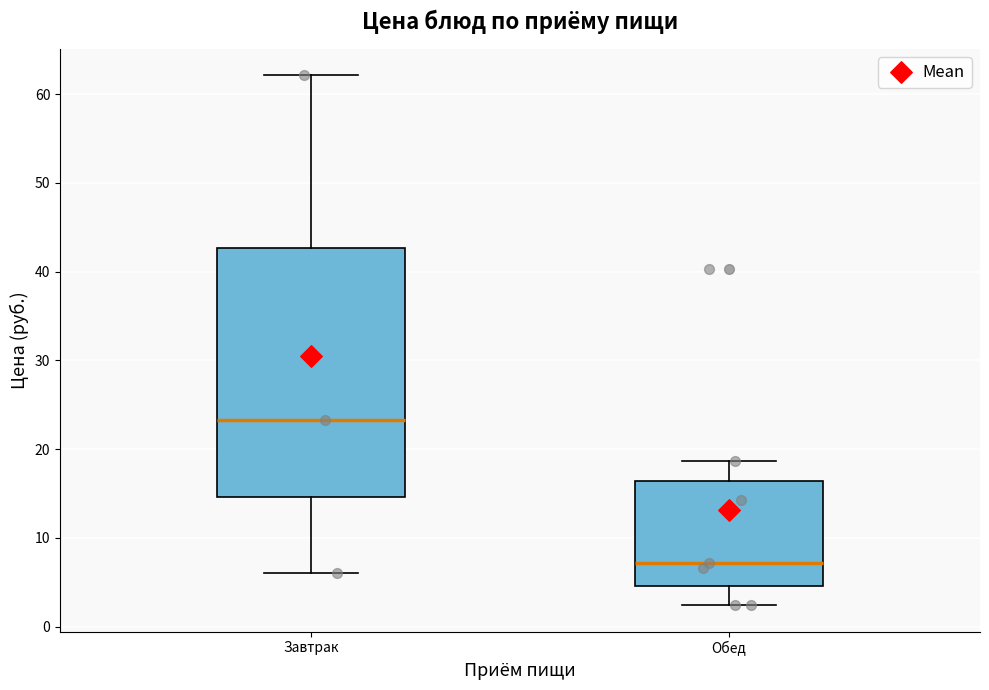

Reading left to right, transcribe this box plot: for each box, give where its median line is, the range the box spans, and where its two whiskers end, as read against the y-axis. The values are not printed on the chart, so give them approximately, as read against the axis.

Завтрак: median 23, box 15 to 43, whiskers 6 to 62
Обед: median 7, box 5 to 16, whiskers 2 to 19